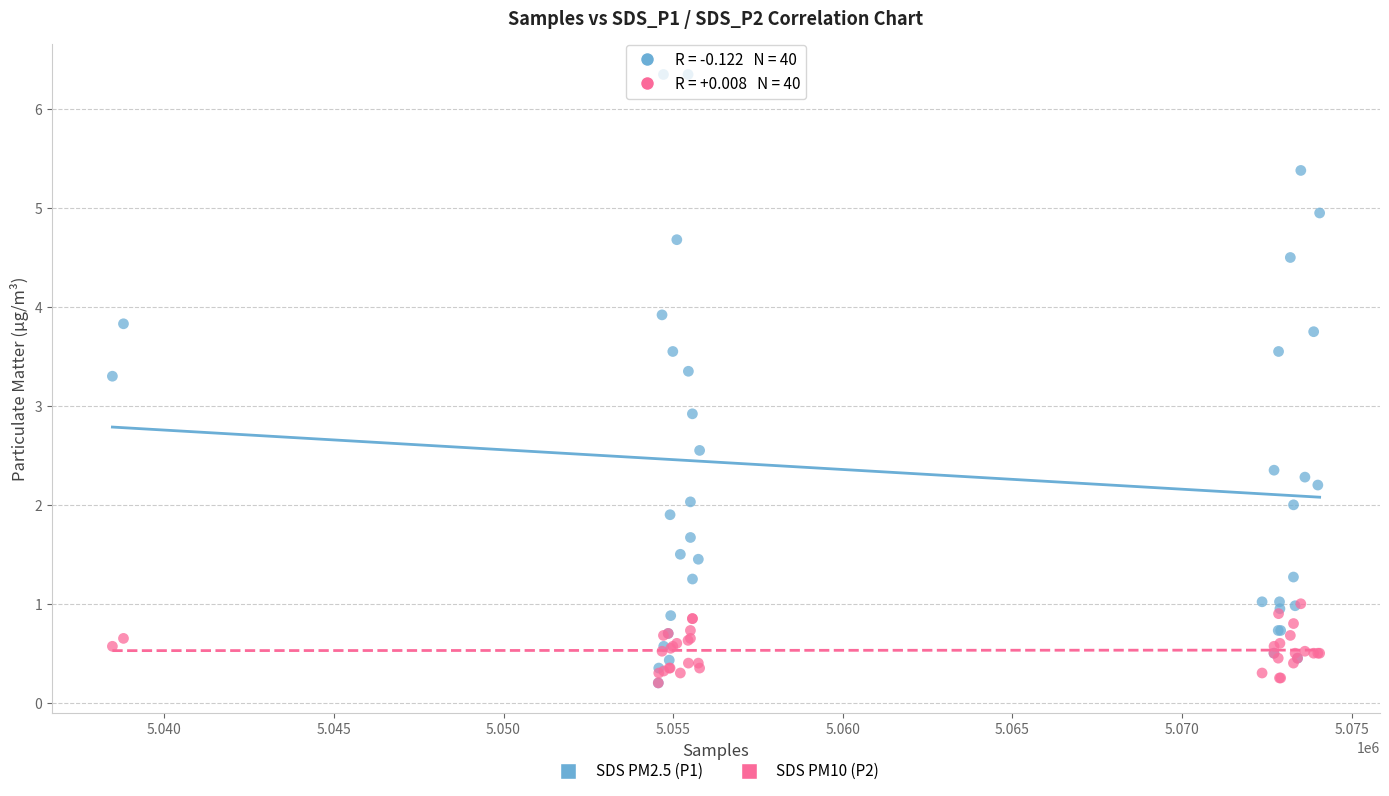

Across all series, what Y value is closest to 3?

2.9